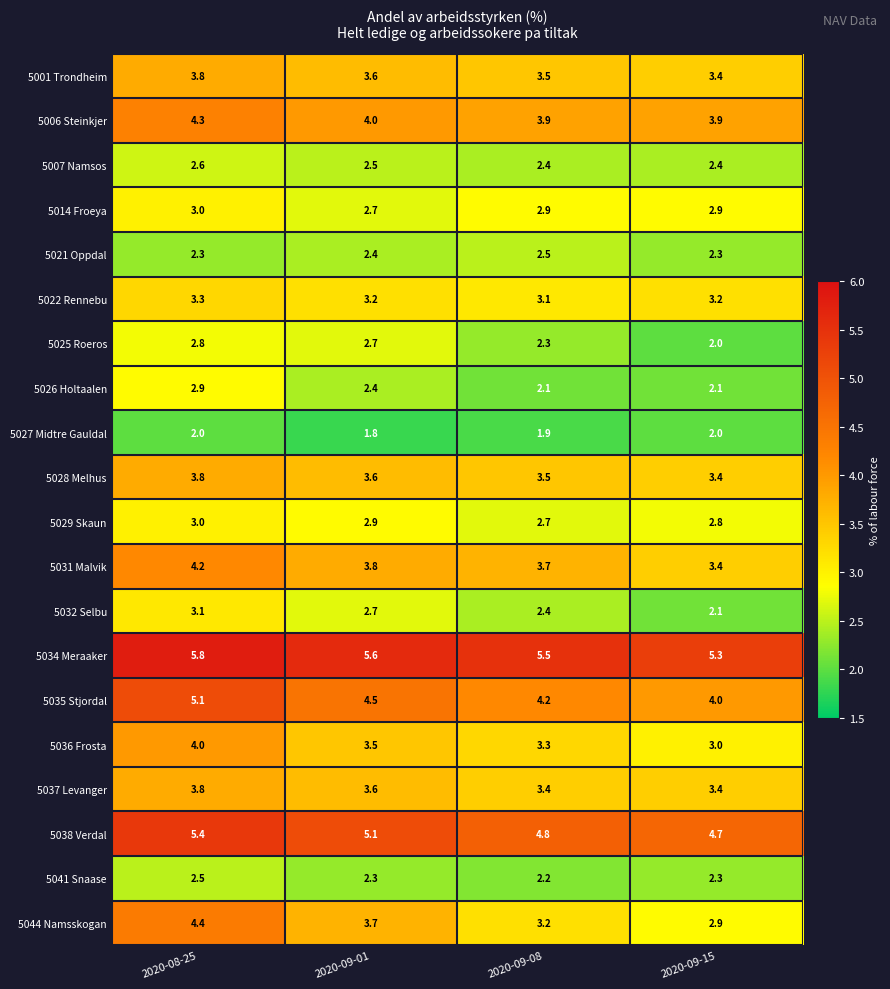

The 5029 Skaun series shows 5.3 at 2020-08-25. True or false?

False